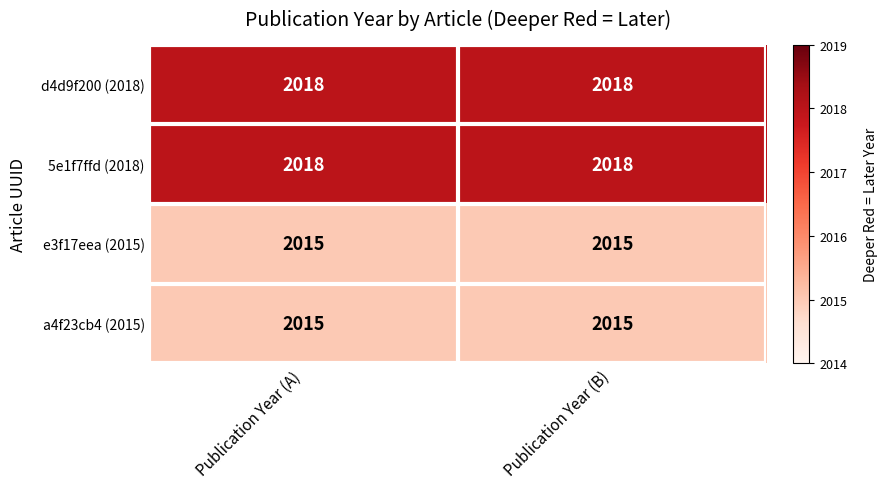

What is the minimum value shown in the chart?

2015